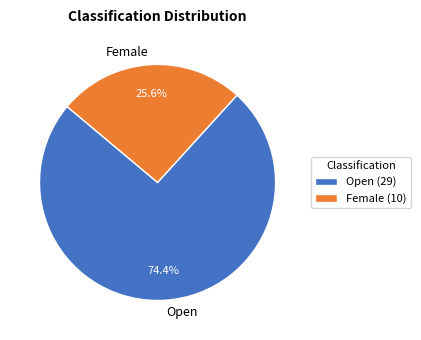

Which has a higher value, Open or Female?

Open